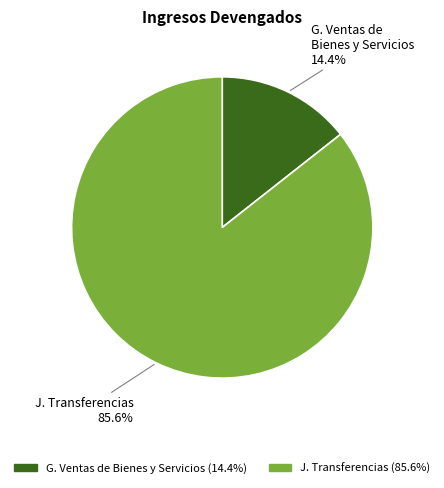

Is there a majority slice in this chart?

Yes